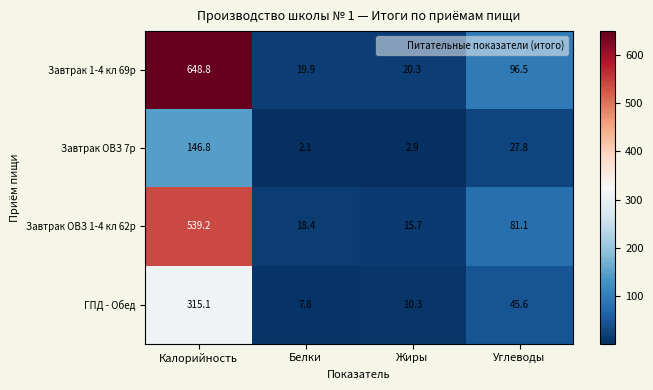

What is the greatest value displayed?

648.8